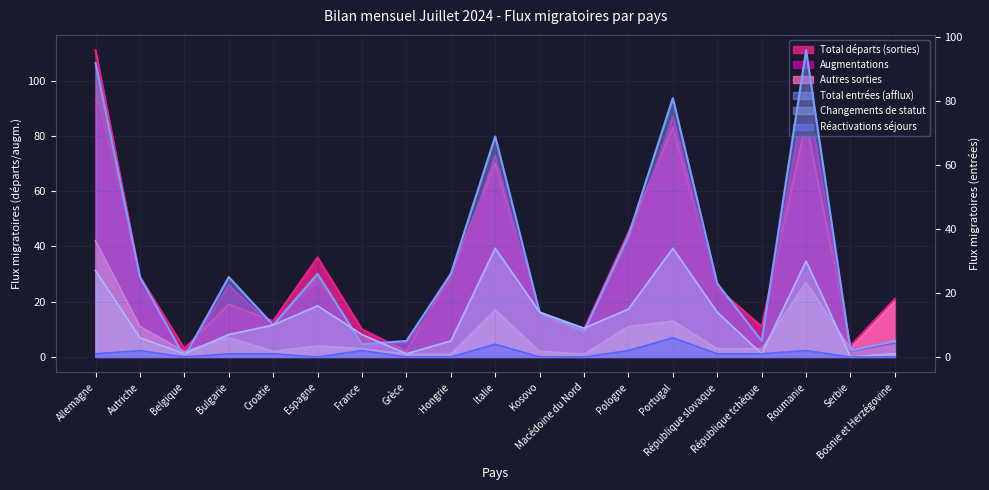

Is the value of Changements de statut sorties at Hongrie greater than the value of Total départs (sorties) at Portugal?

No